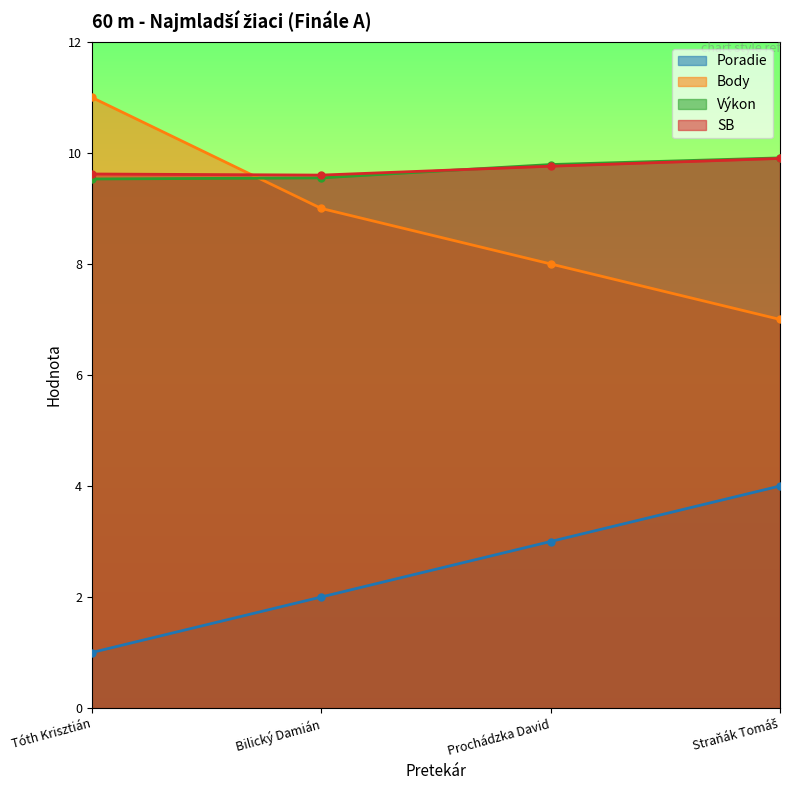

What is the value of the Body point at the 1st from the left?

11.0